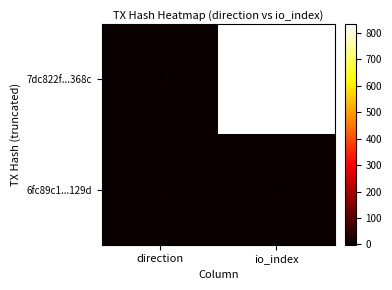

How many series are shown in this chart?

2